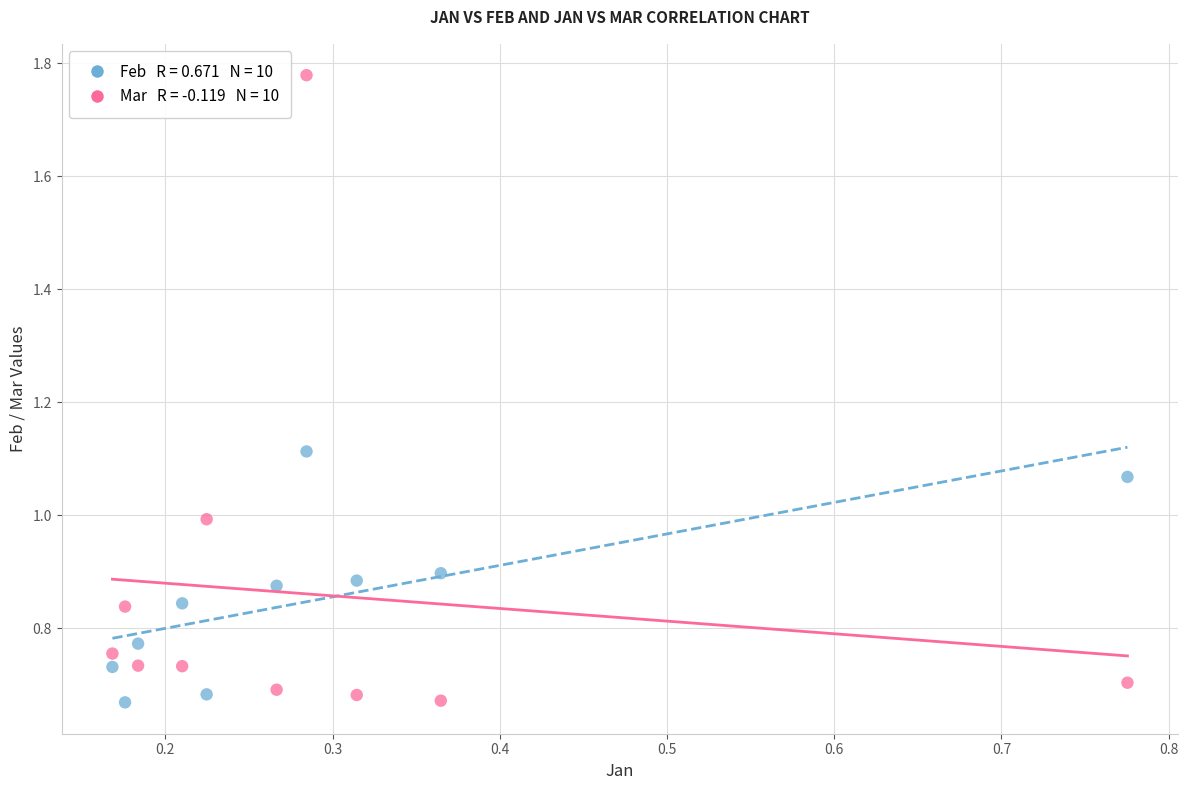

Across all data points, what is the range of X values (max minus min)?

0.6